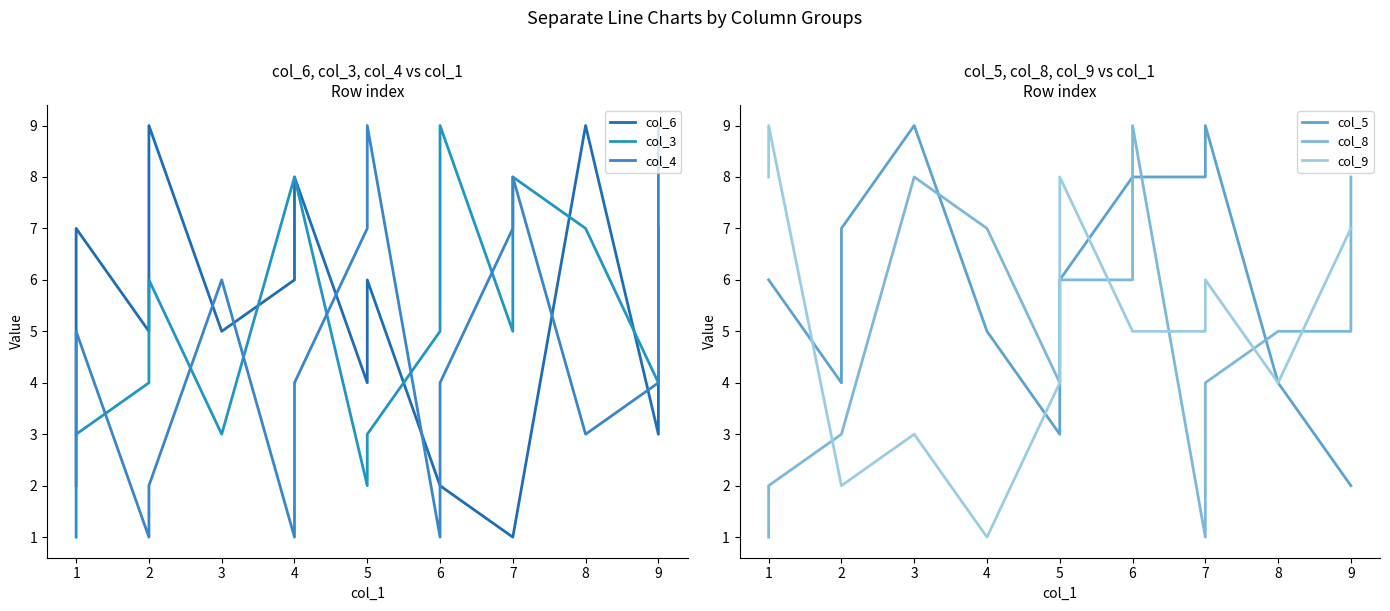

How many intersections are there between col_8 and col_9?

6